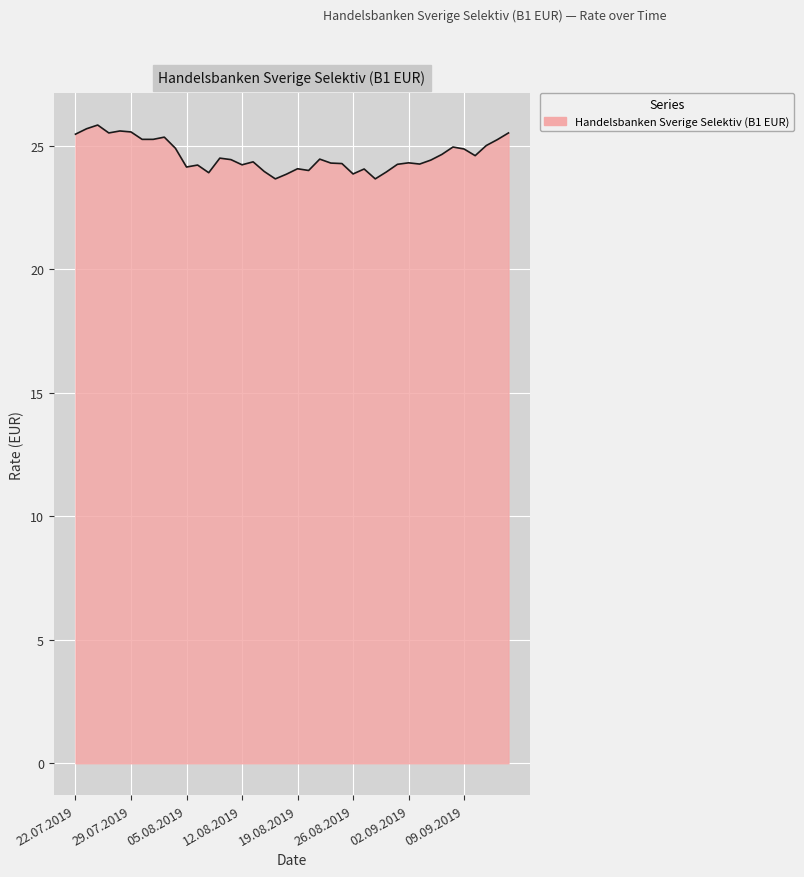

What is the minimum value shown in the chart?

23.7